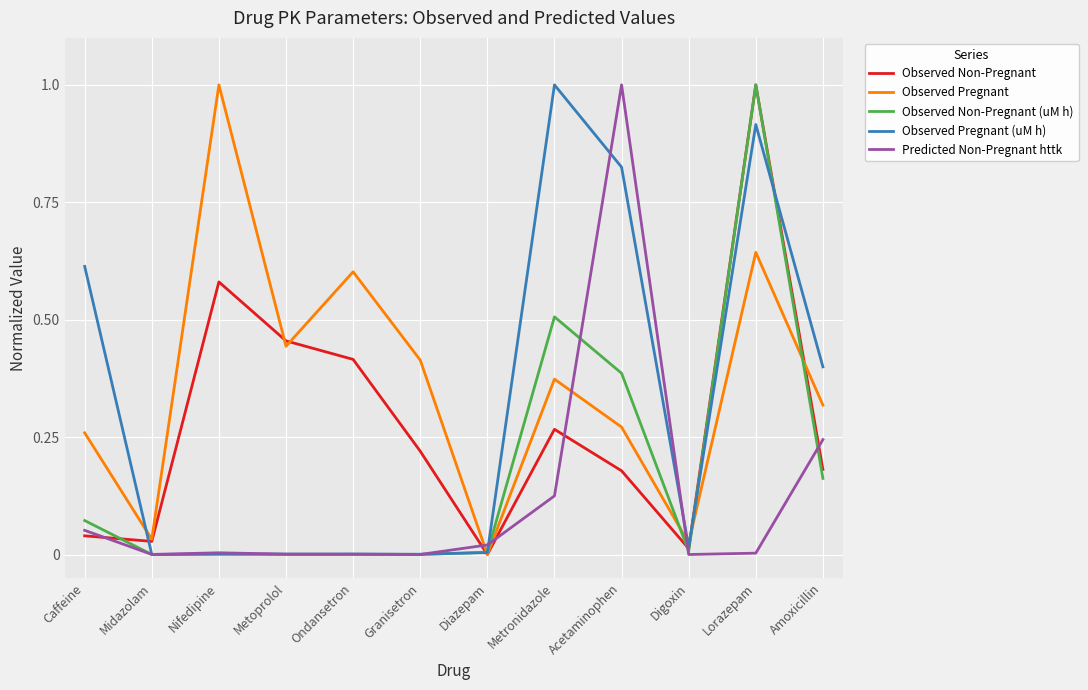

Between which two adjacent categories do Observed Pregnant (uM h) and Observed Pregnant first intersect?

Caffeine and Midazolam